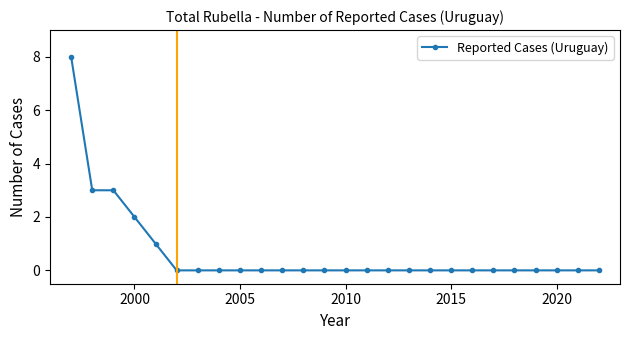

What is the difference between the maximum and minimum values?

8